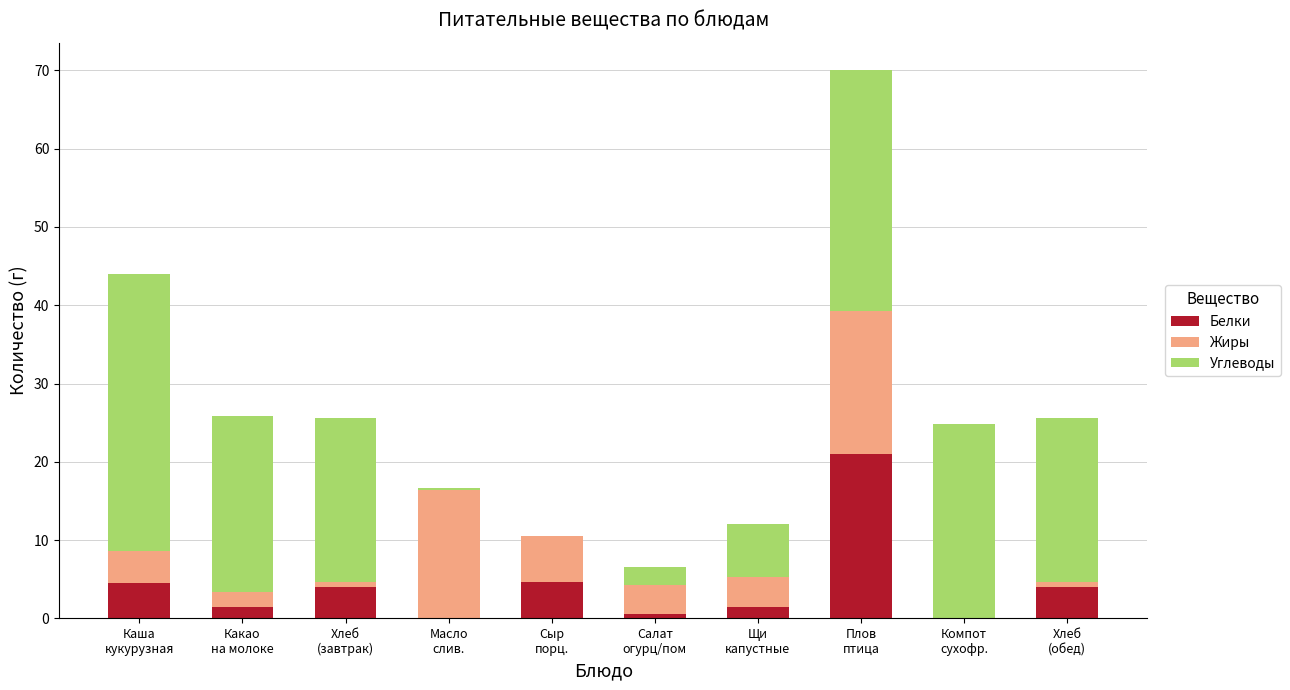

What is the highest value of the Белки series?

21.0